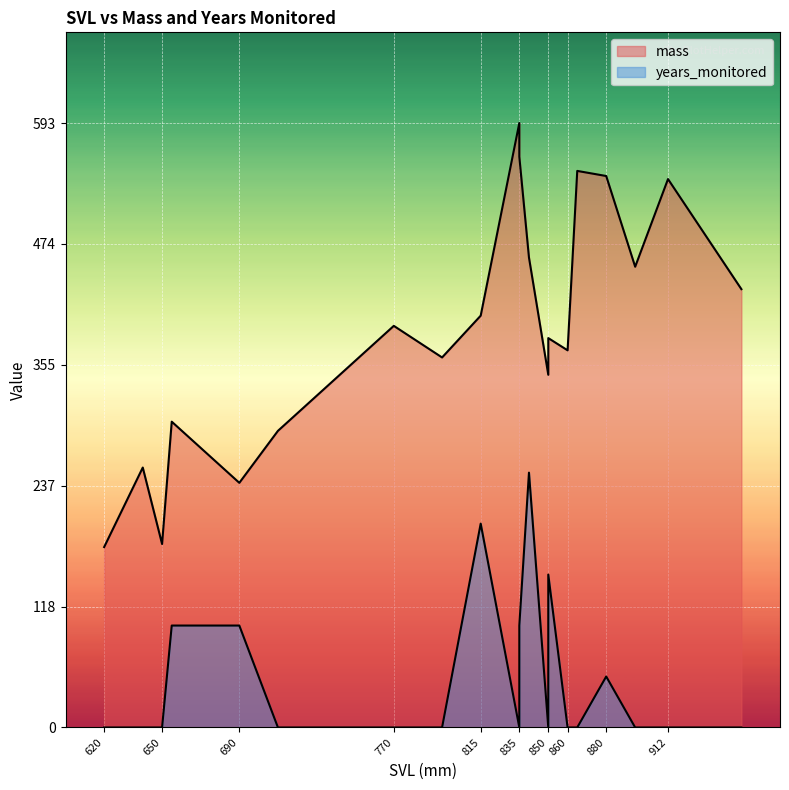

How many years_monitored values are between 0 and 2?

17